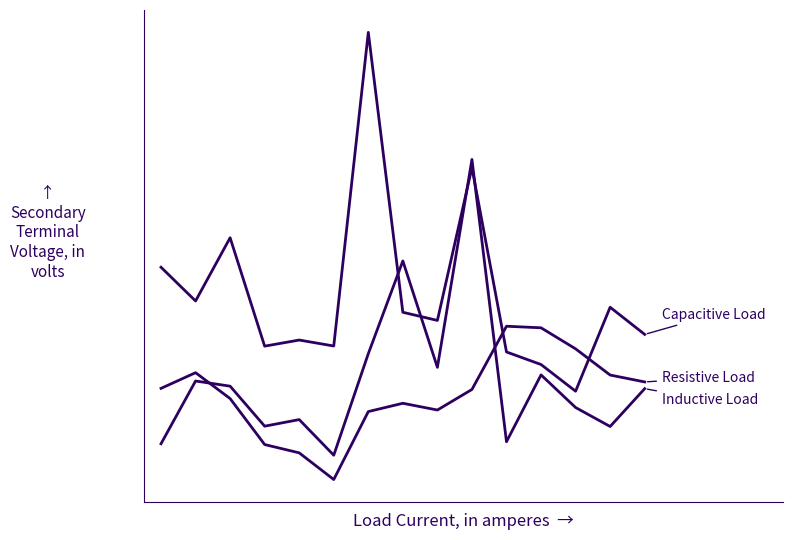

Does the chart display data point markers on the line(s)?

No